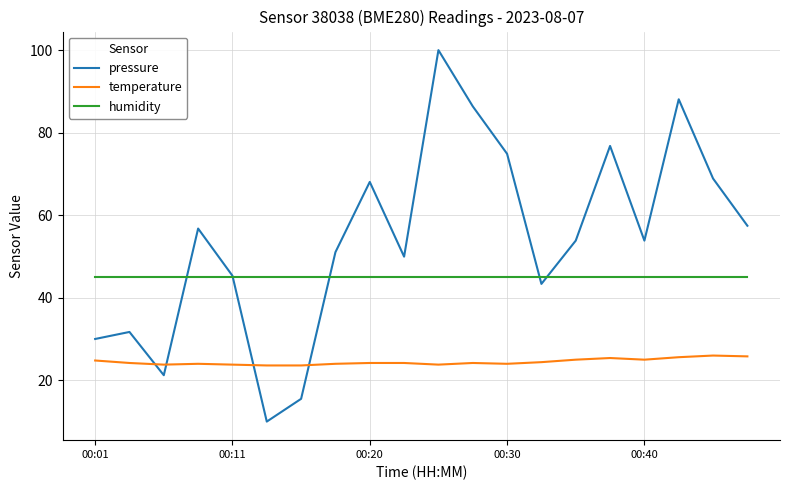

What is the minimum value shown in the chart?

10.0